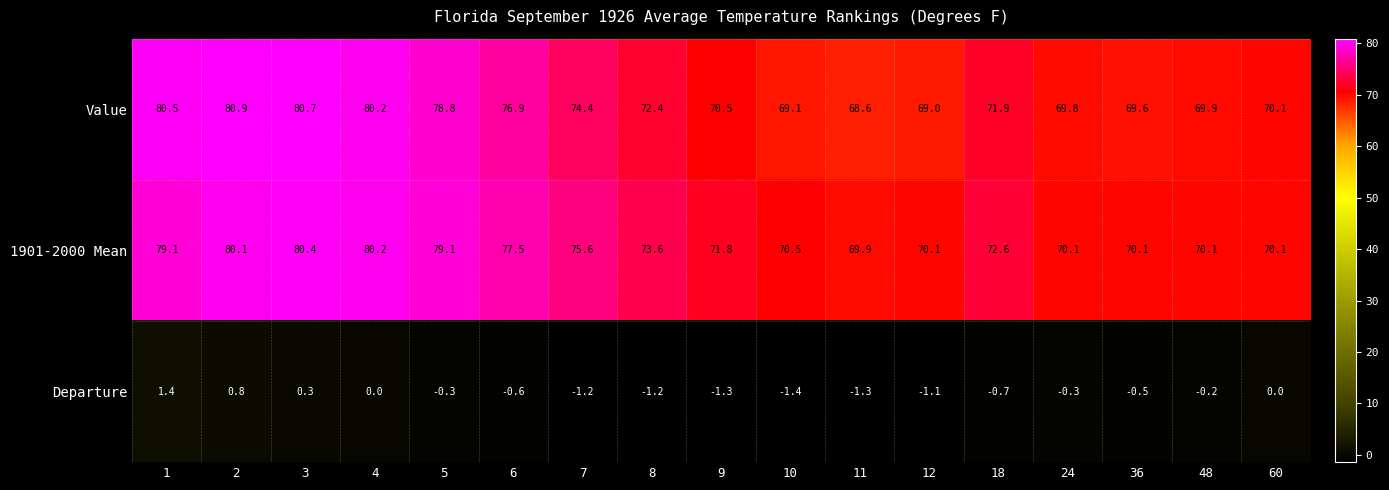

Which series has the largest total across all categories?

1901-2000 Mean